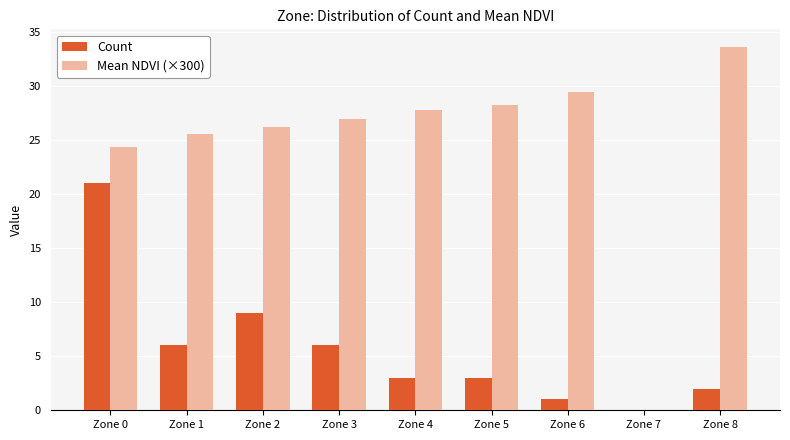

What is the difference between the Mean NDVI (×300) values at Zone 4 and Zone 0?

3.4